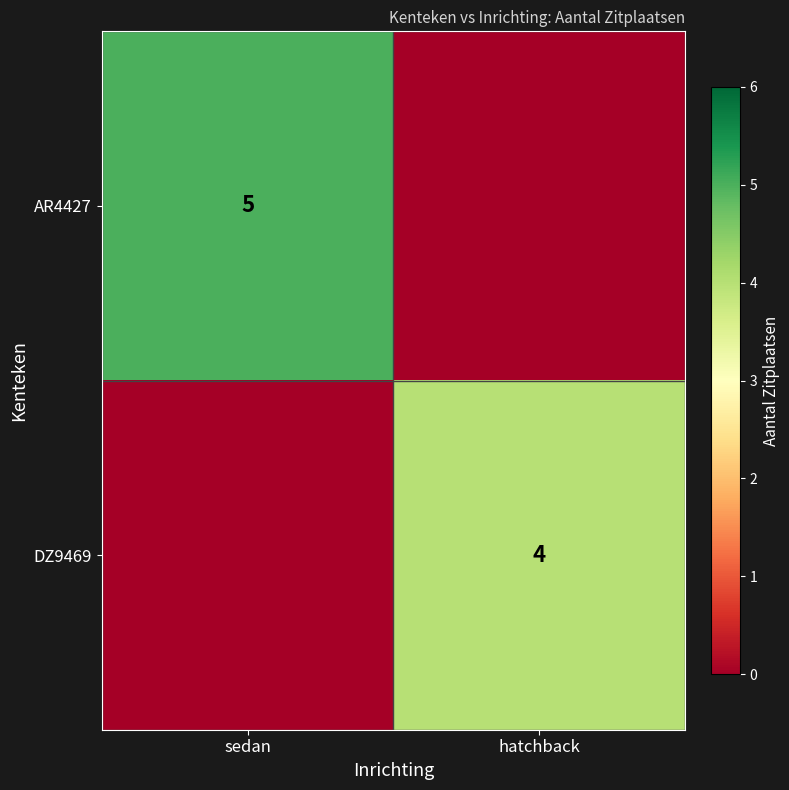

Is it true that DZ9469 equals 2 at hatchback?

False